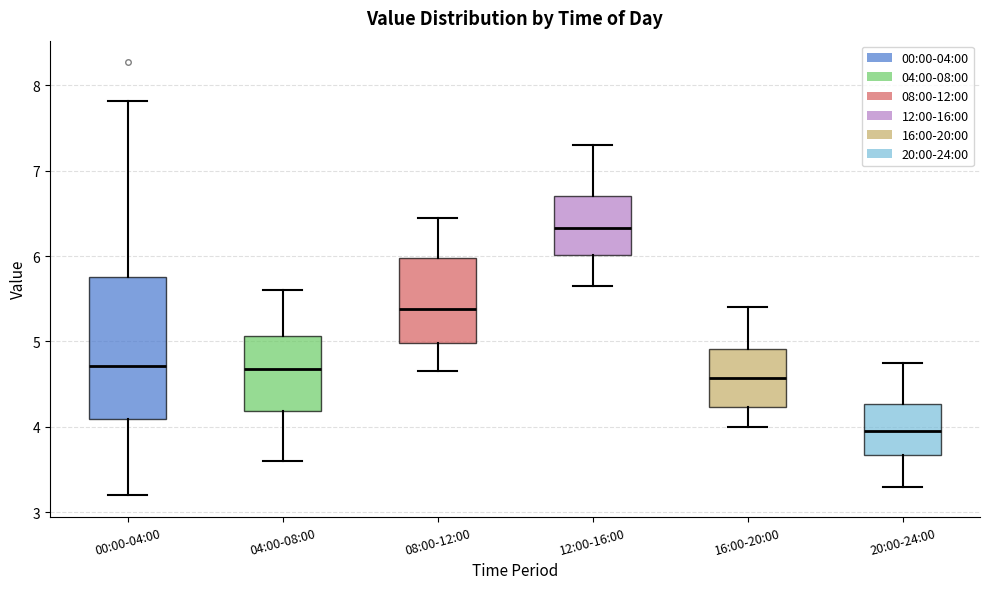

Which box has the highest median line?

12:00-16:00